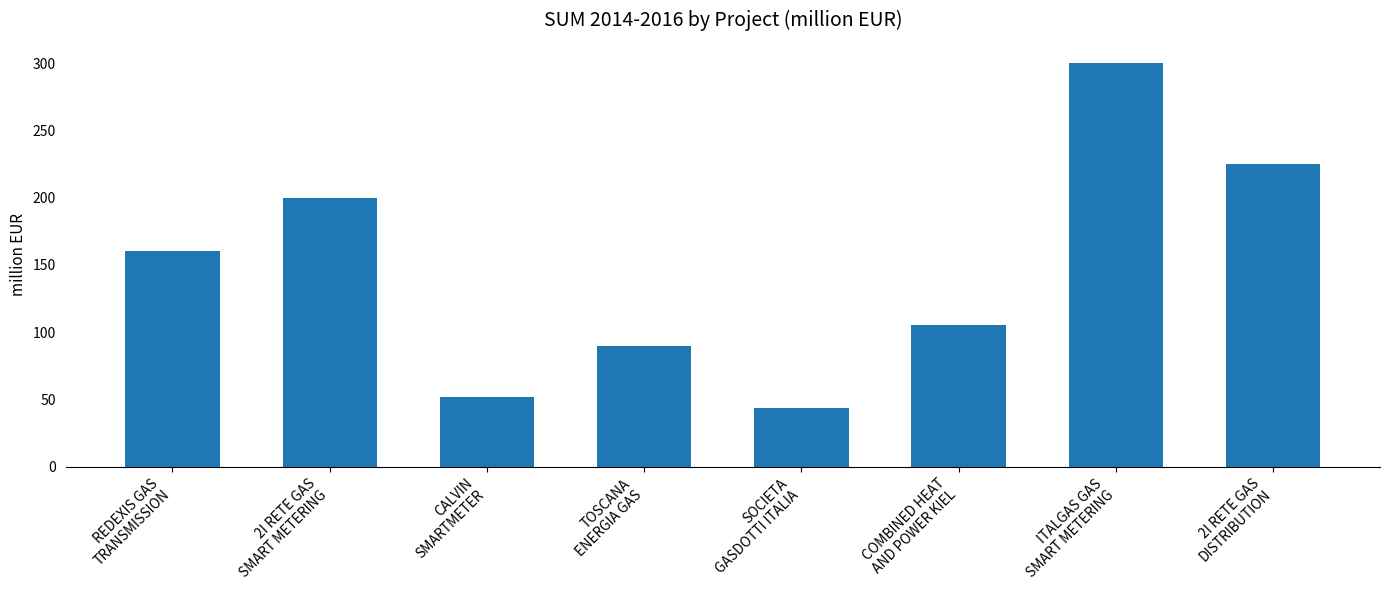

What is the label of the 6th bar from the left?

COMBINED HEAT
AND POWER KIEL